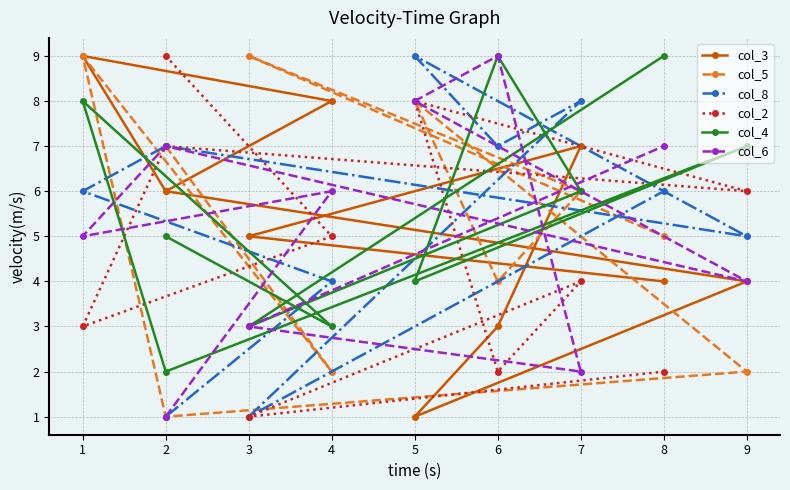

Is the value of col_2 at 6 greater than the value of col_8 at 7?

No